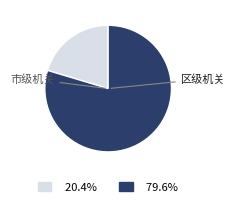

Does any single category account for the majority?

Yes